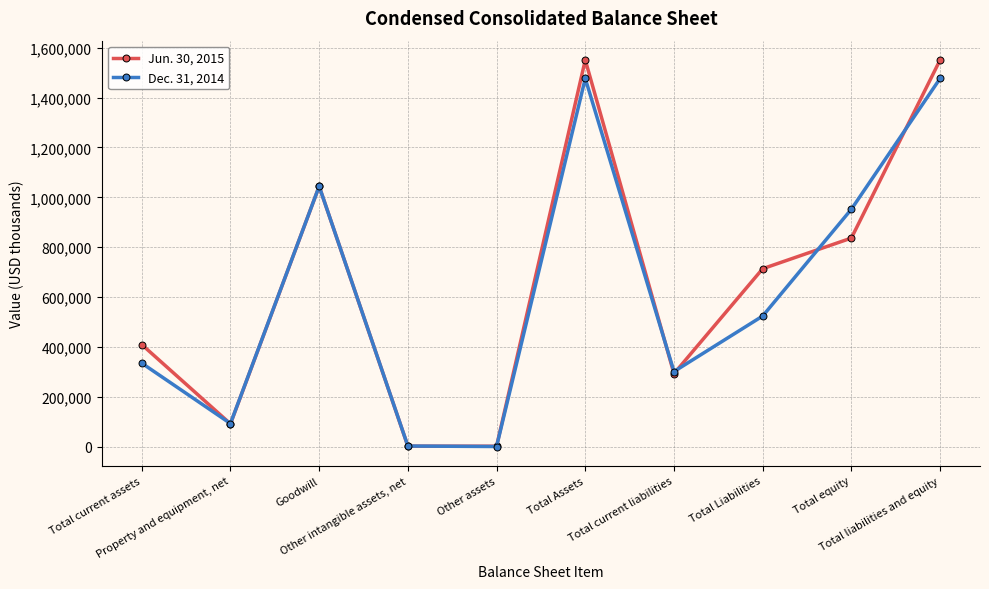

At which category does Jun. 30, 2015 reach its first local valley?

Property and equipment, net